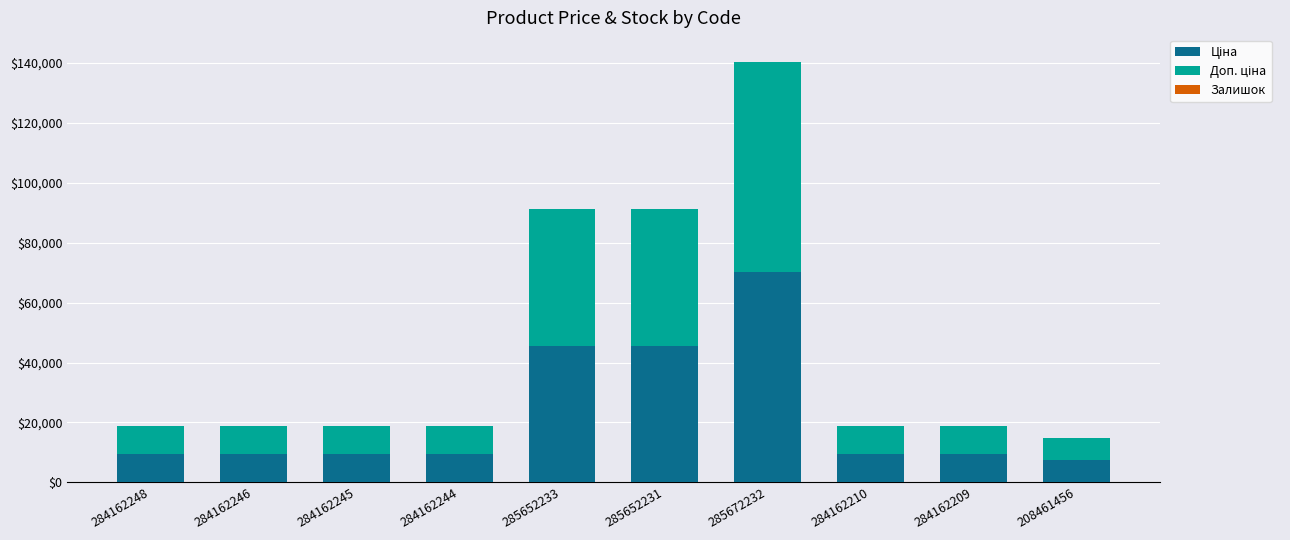

What is the total value across all series at 284162209?

18683.9